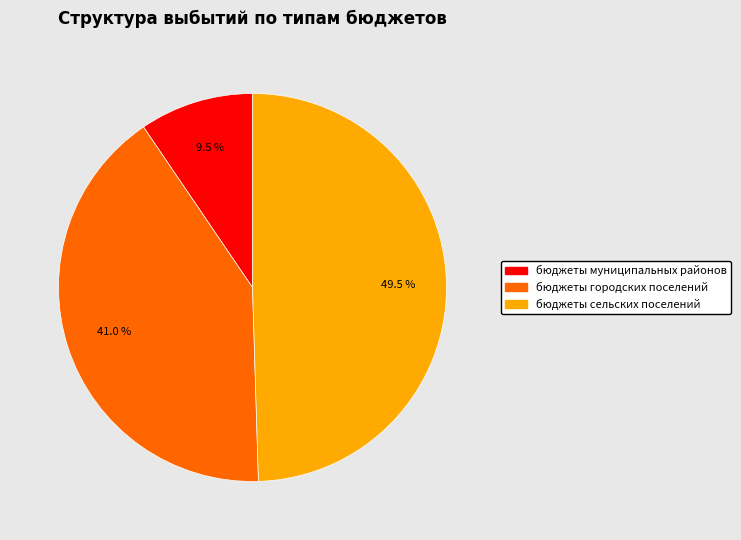

To the nearest percent, what is the combined percentage of бюджеты городских поселений and бюджеты муниципальных районов?

50%